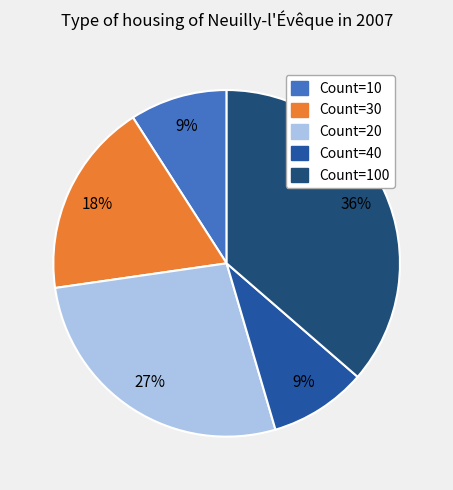

Does any single category account for the majority?

No